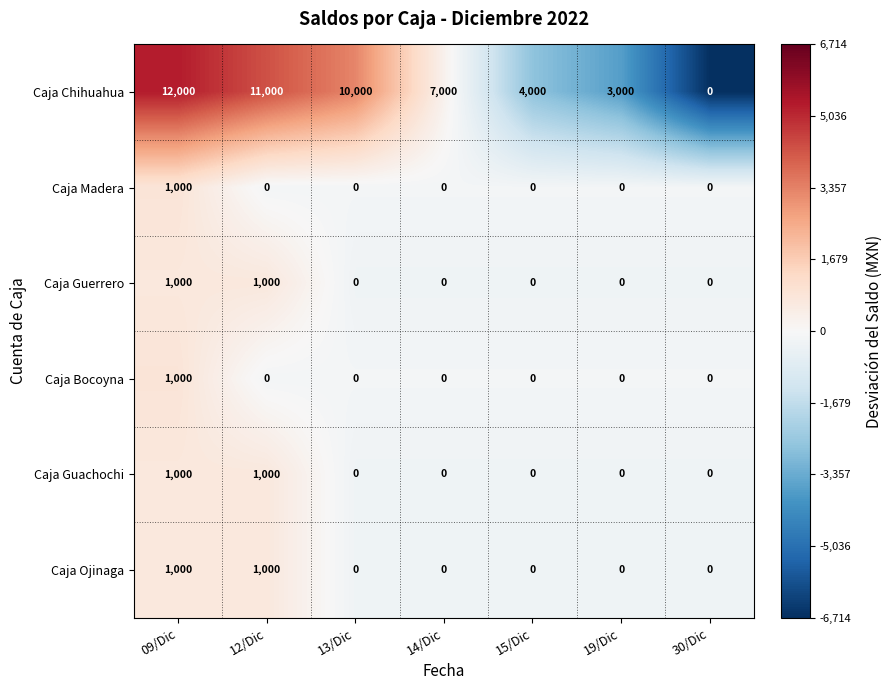

At how many categories does at least one series exceed 3716?

5